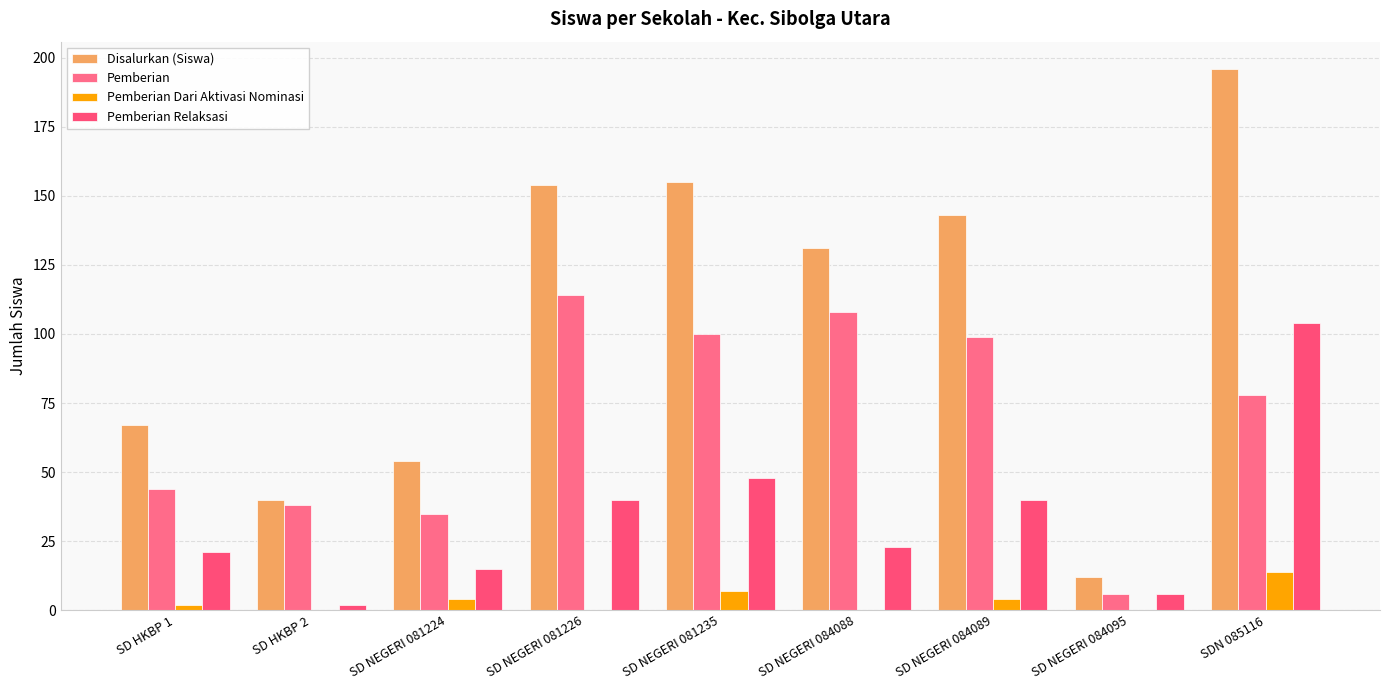

How many groups of bars are there?

9